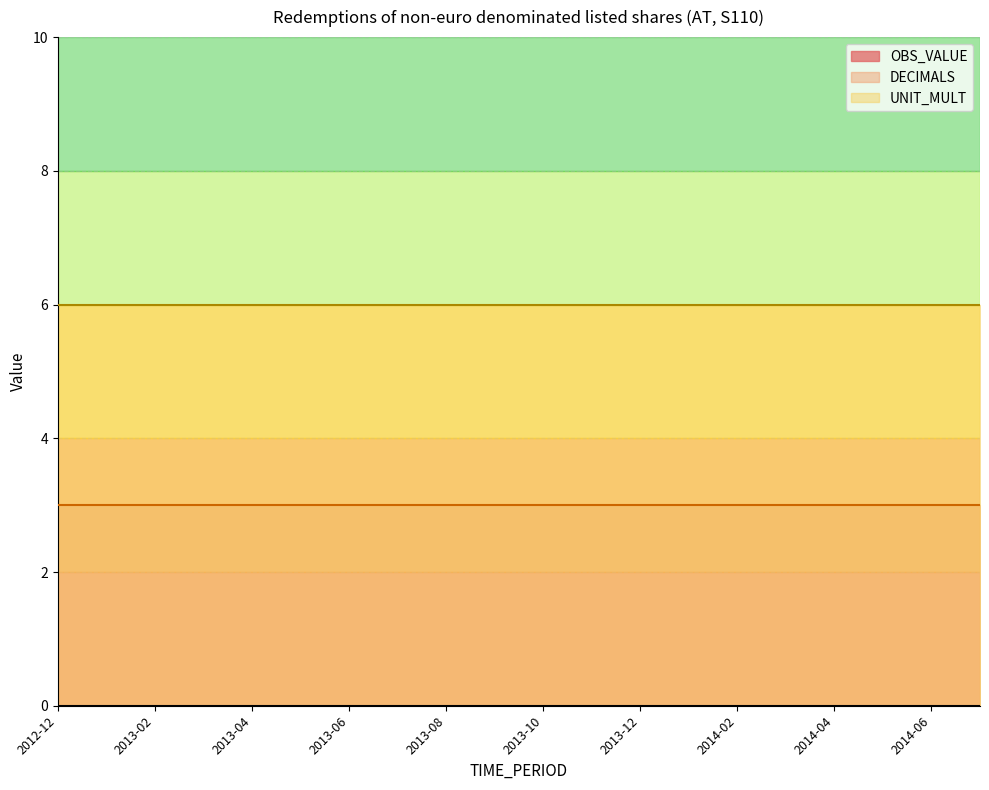

True or false: DECIMALS and OBS_VALUE intersect in this chart.

False